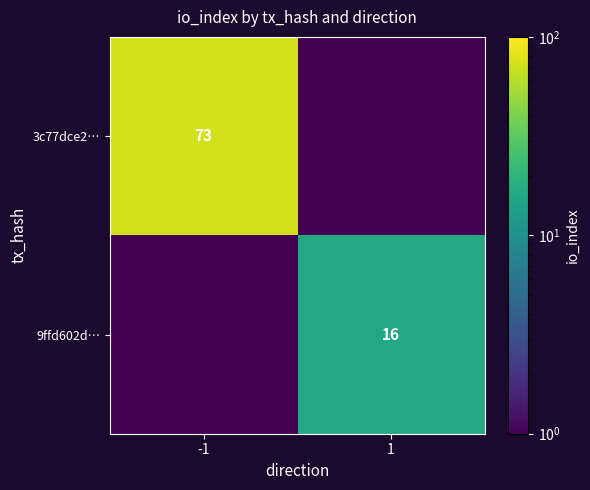

The 9ffd602d… series shows 16.0 at 1. True or false?

True